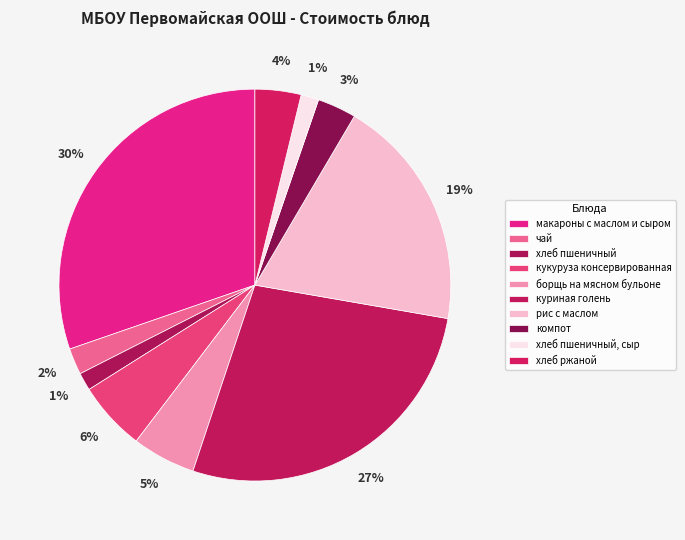

How many segments does this pie chart have?

10